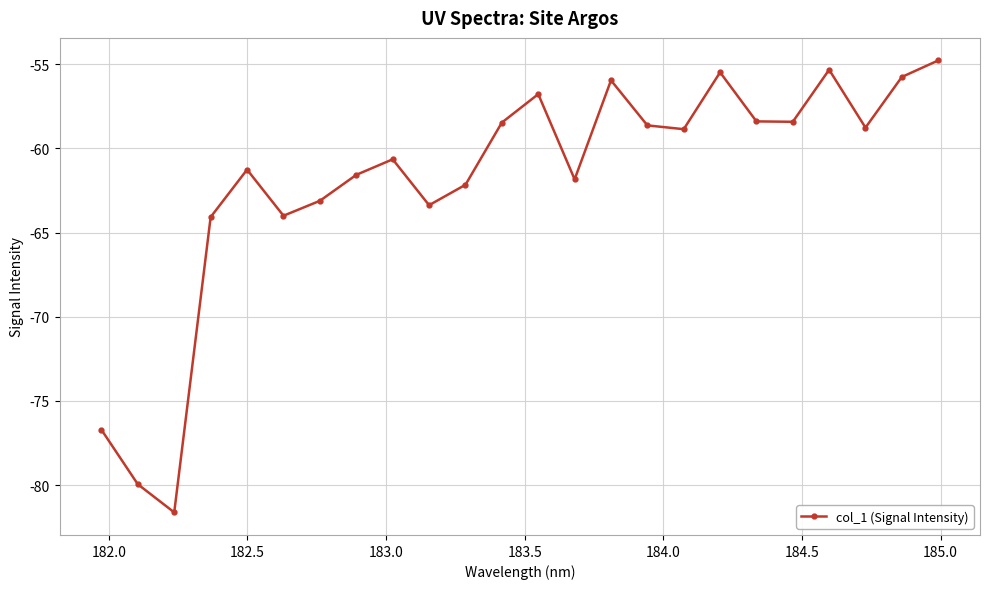

What is the value of the 3rd point from the left?

-81.6